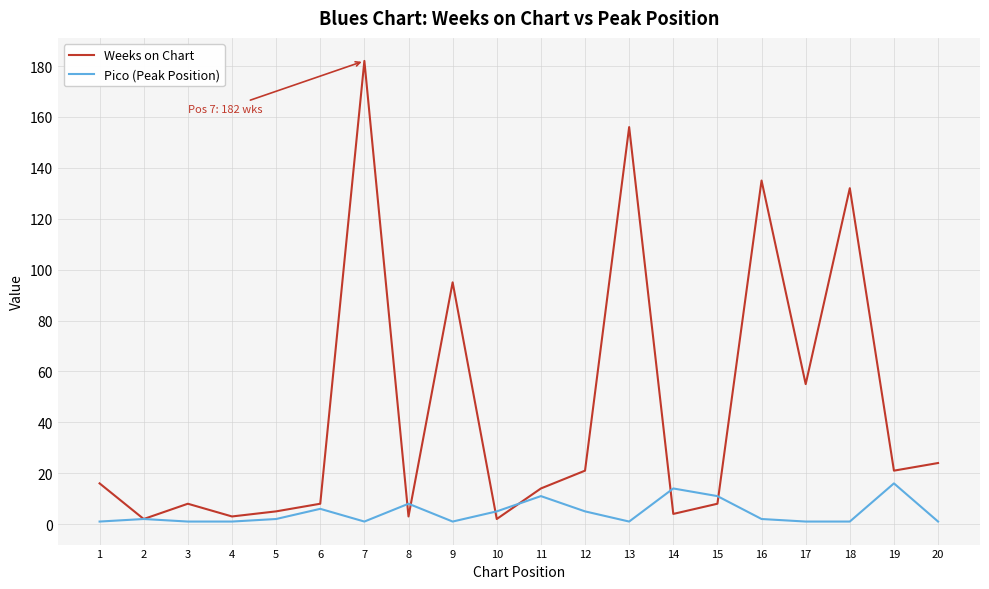

True or false: Pico (Peak Position) has more than 2 points higher than both neighbors.

True